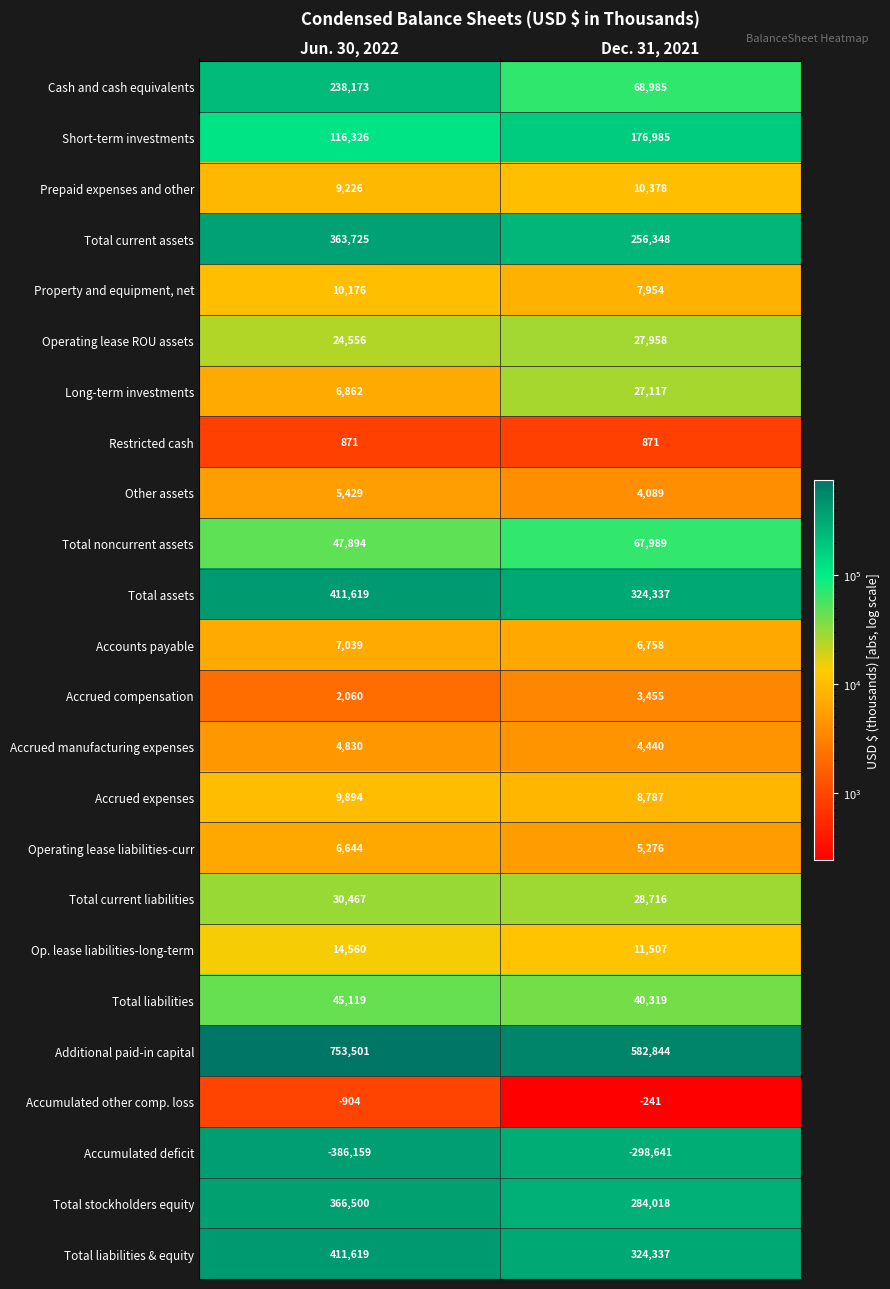

What value does the Op. lease liabilities-long-term series have at Jun. 30, 2022?

14560